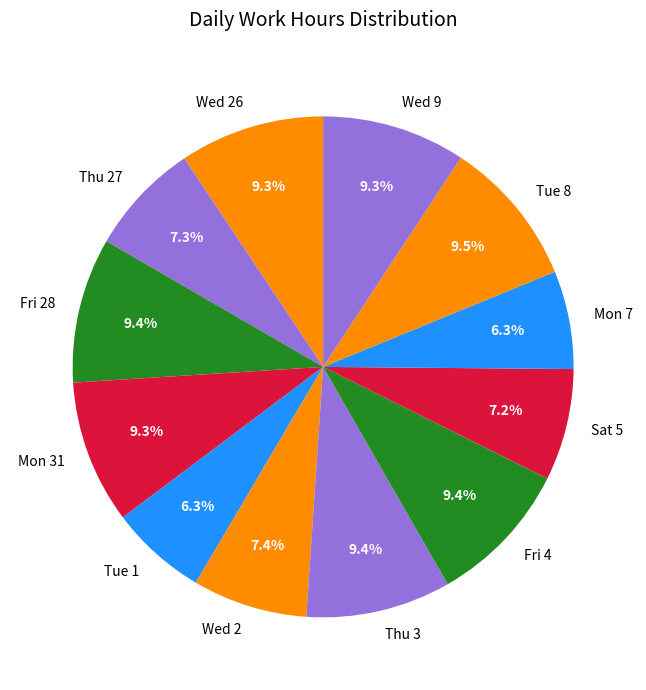

How much of the chart is everything except Tue 1?

93.7%